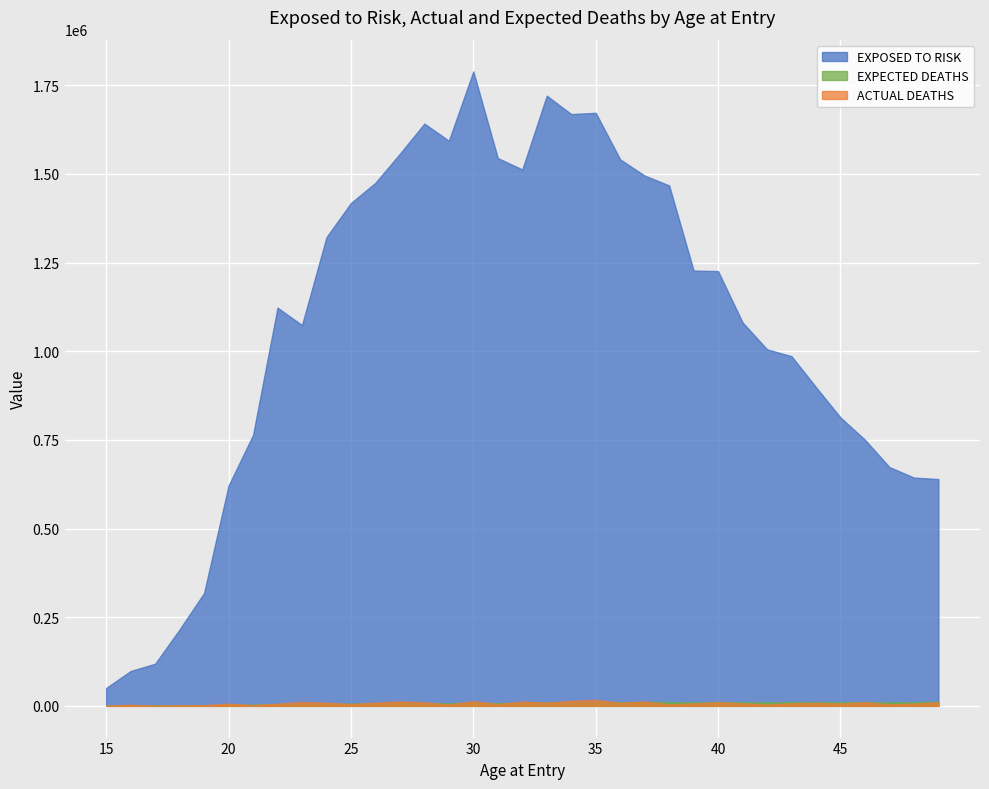

True or false: ACTUAL DEATHS and EXPECTED DEATHS cross at least once.

True